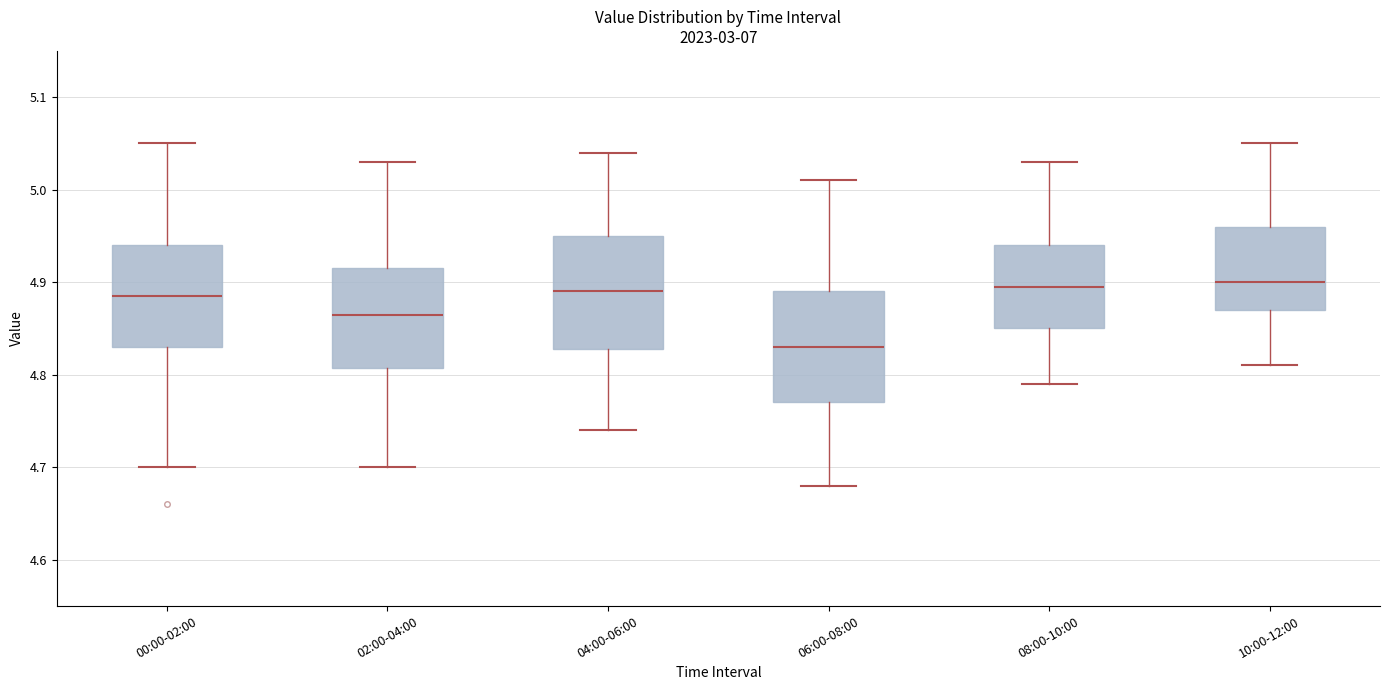

Reading left to right, read every box against the y-axis: the position of its median line, the range the box covers, and the ends of its whiskers. The values are not printed on the chart, so give them approximately, as read against the axis.

00:00-02:00: median 4.89, box 4.83 to 4.94, whiskers 4.70 to 5.05
02:00-04:00: median 4.87, box 4.81 to 4.92, whiskers 4.70 to 5.03
04:00-06:00: median 4.89, box 4.83 to 4.95, whiskers 4.74 to 5.04
06:00-08:00: median 4.83, box 4.77 to 4.89, whiskers 4.68 to 5.01
08:00-10:00: median 4.90, box 4.85 to 4.94, whiskers 4.79 to 5.03
10:00-12:00: median 4.90, box 4.87 to 4.96, whiskers 4.81 to 5.05